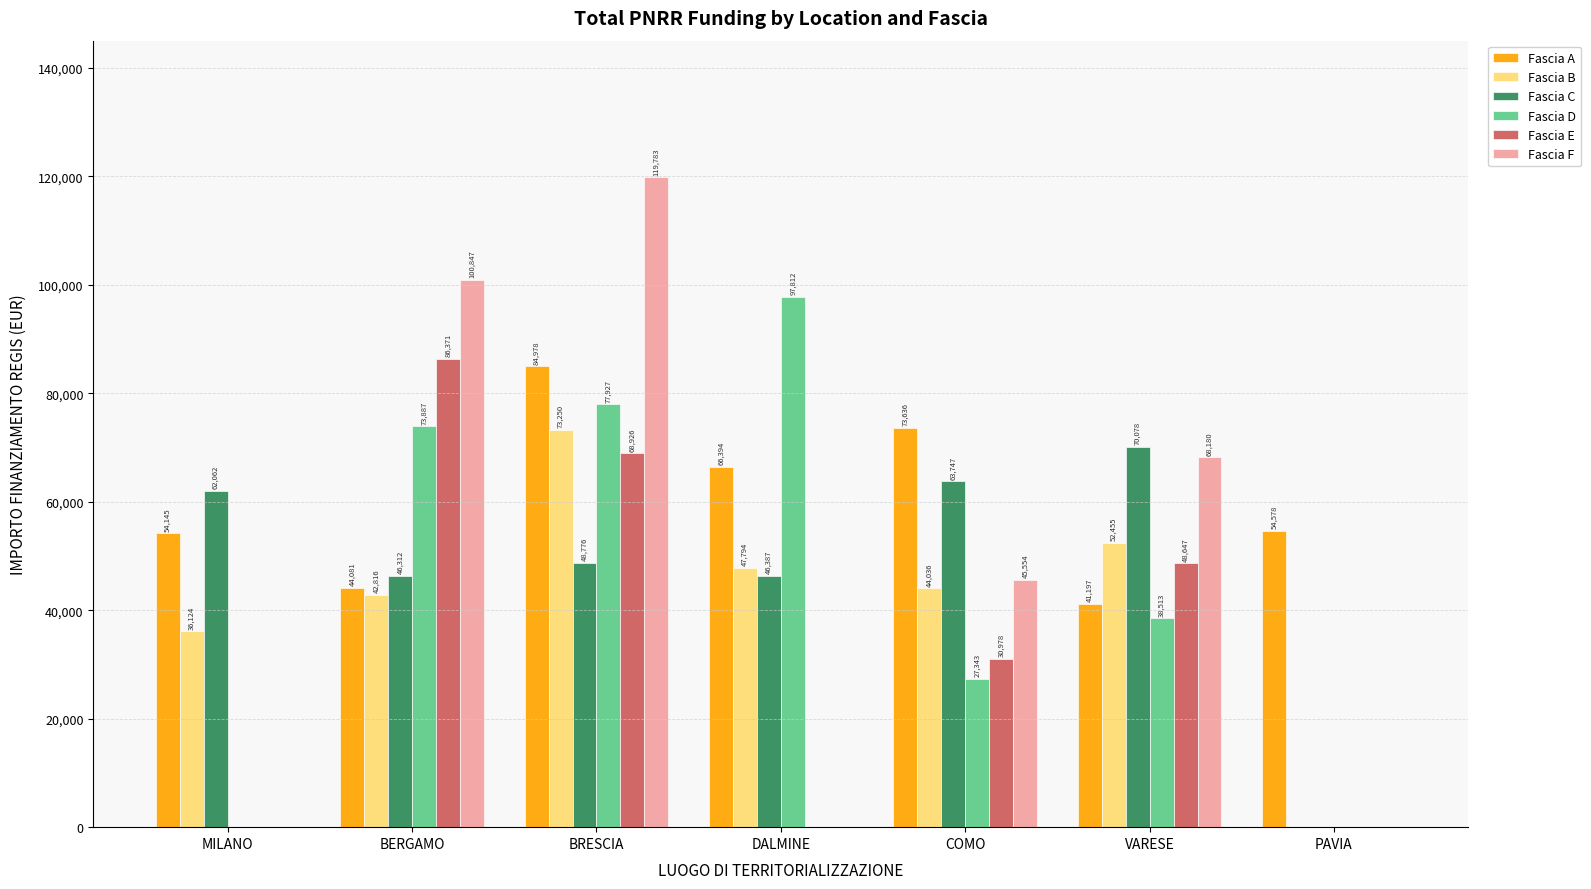

Does the chart contain stacked bars?

No